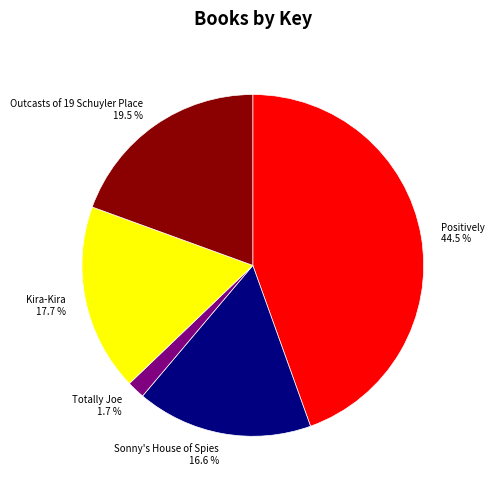

What is the ratio of the value at Positively to the value at Sonny's House of Spies?

2.7